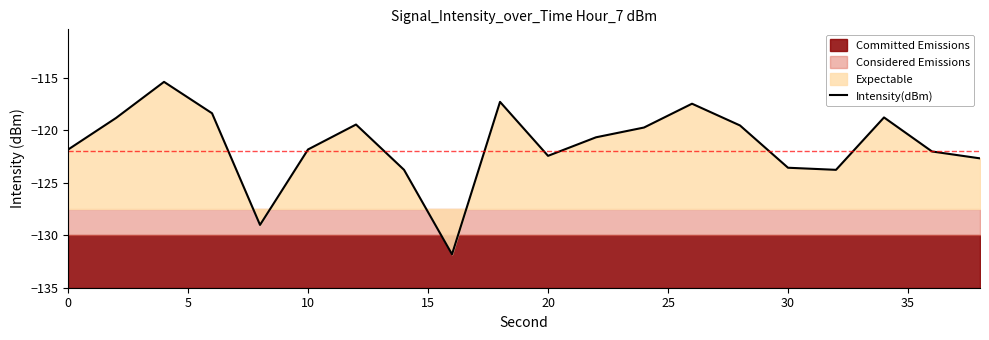

What is the minimum value for Intensity(dBm)?

-131.8